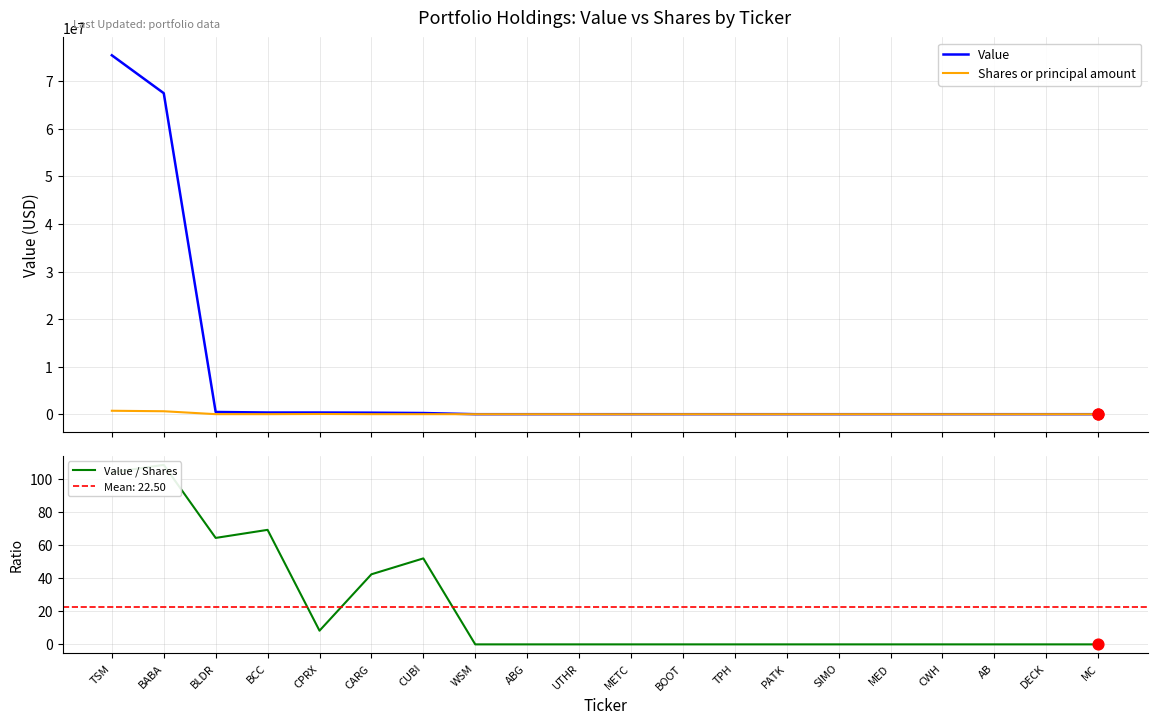

What are all the series names shown in the legend?

Value, Shares or principal amount, Value / Shares